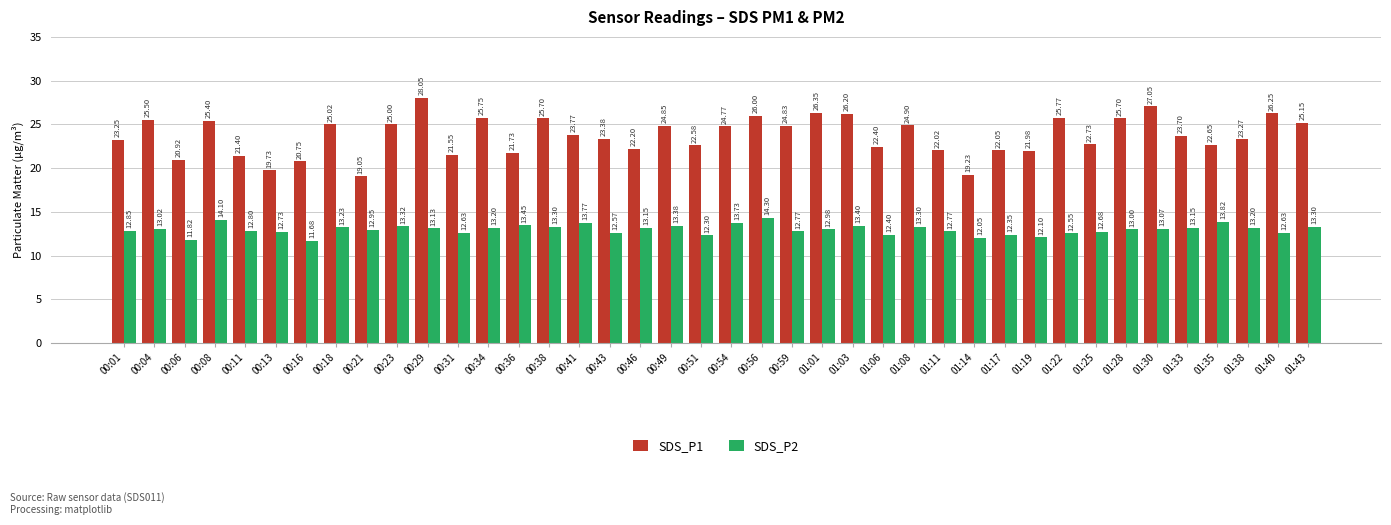

Where is SDS_P1 nearest to the value 23?

00:01